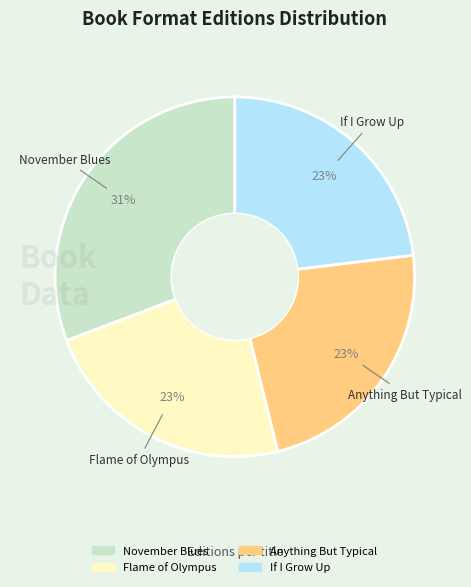

What is the largest slice in the pie chart?

November Blues